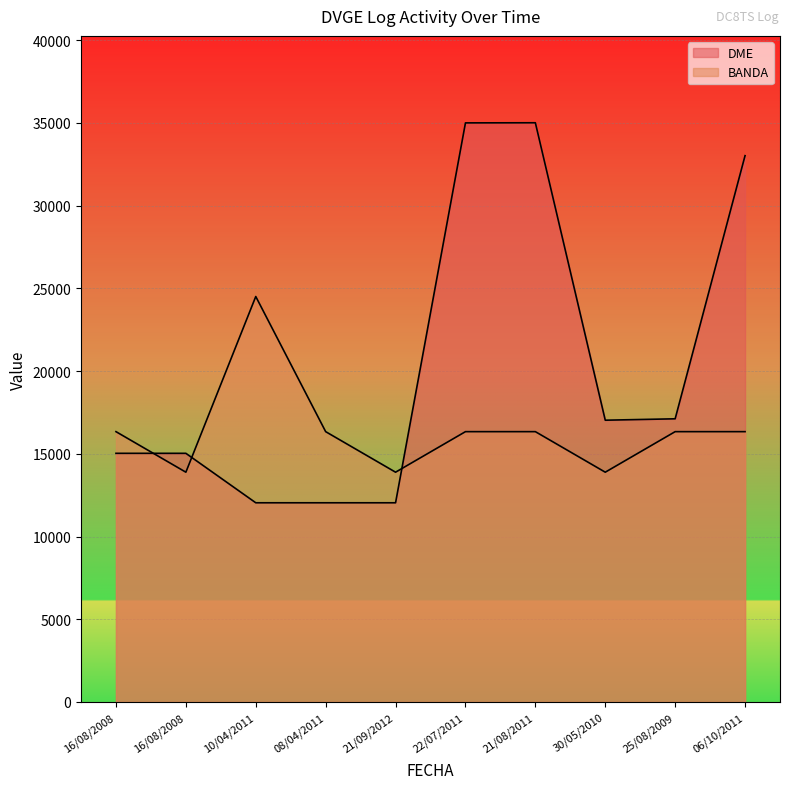

How many values in the DME series are below 17032?

5